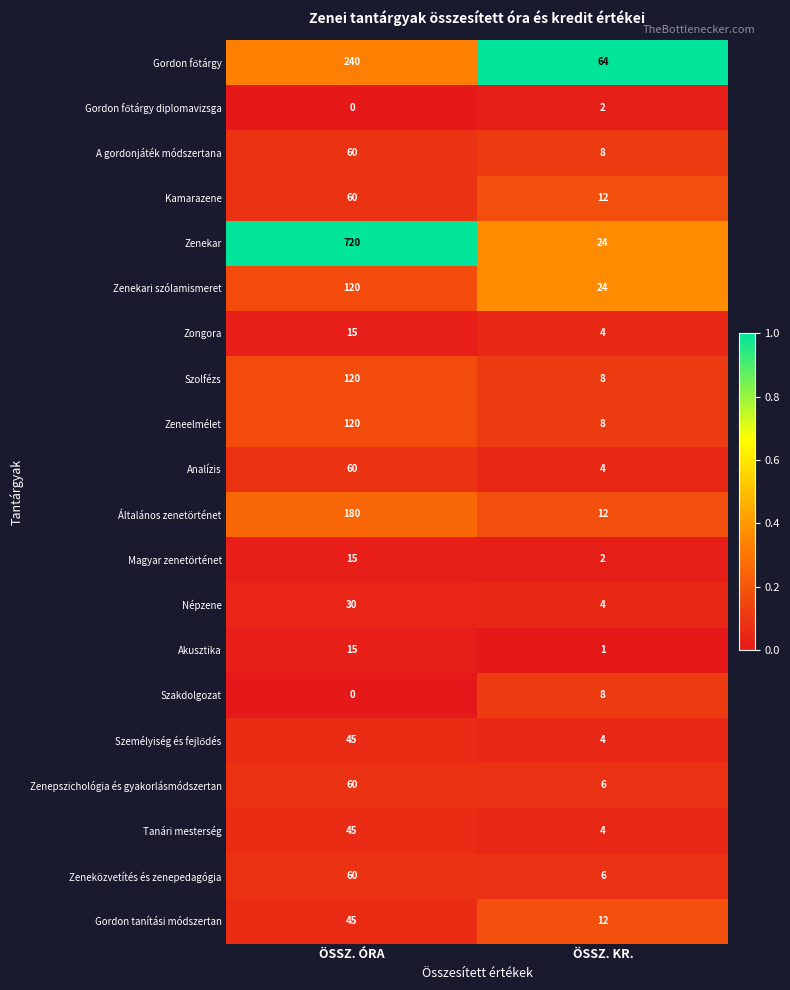

At which category is the sum across all series the highest?

ÖSSZ. ÓRA